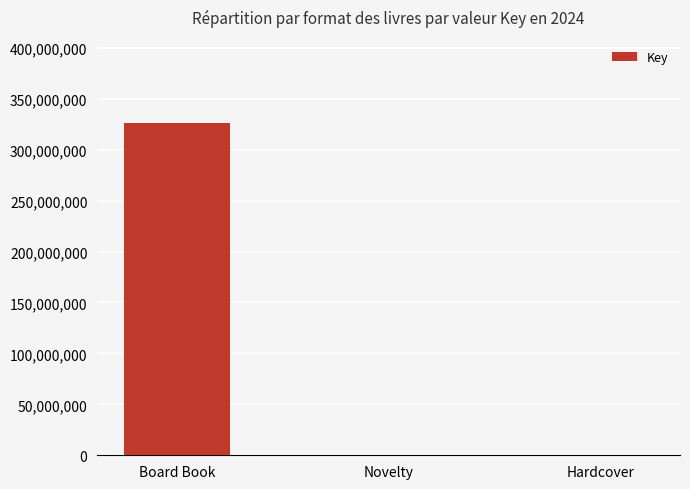

Which has a higher value, Board Book or Hardcover?

Board Book